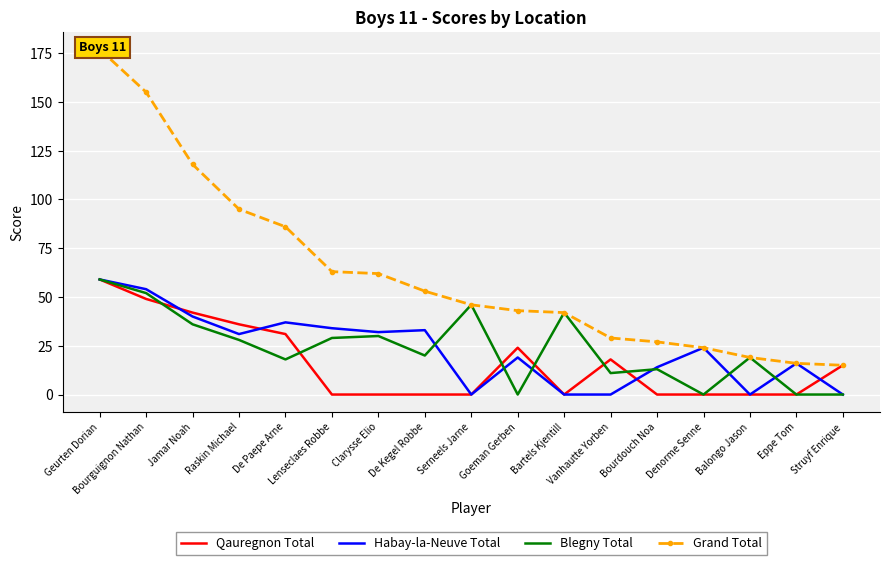

True or false: Blegny Total and Habay-la-Neuve Total cross at least once.

True